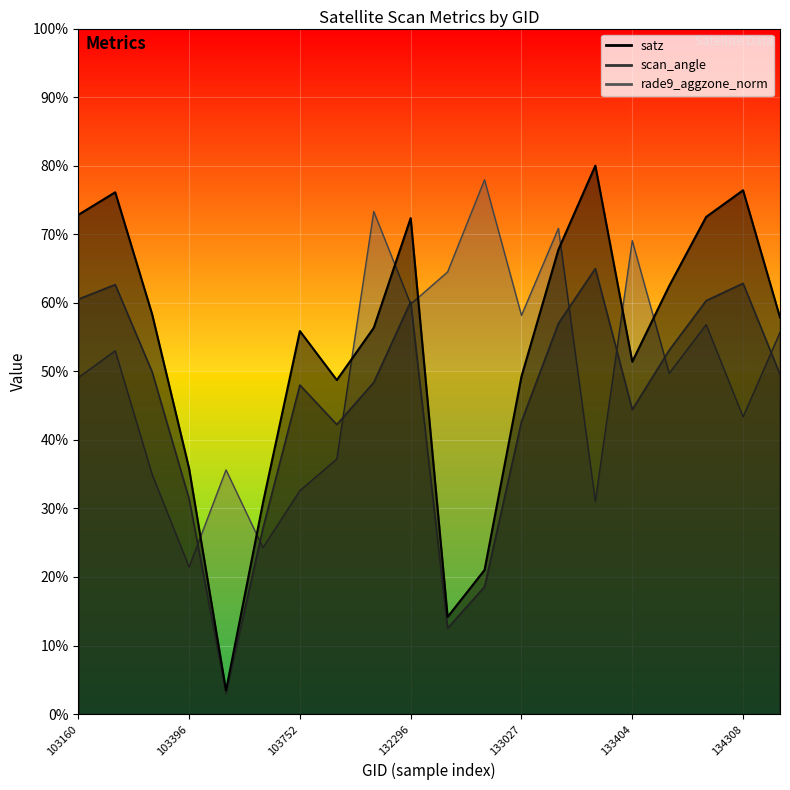

True or false: scan_angle and satz intersect in this chart.

False